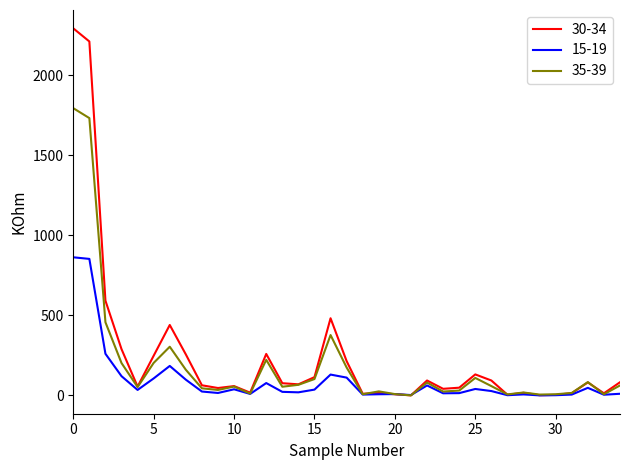

Which series has the widest spread of values?

30-34